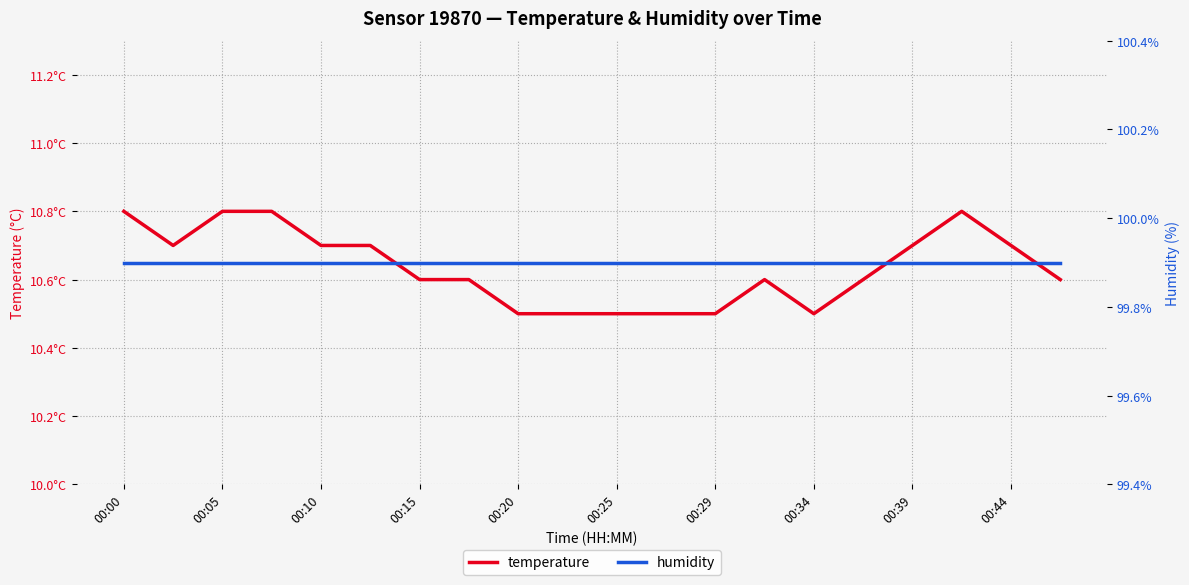

At 00:05, list the series in order from largest to smallest.

humidity, temperature